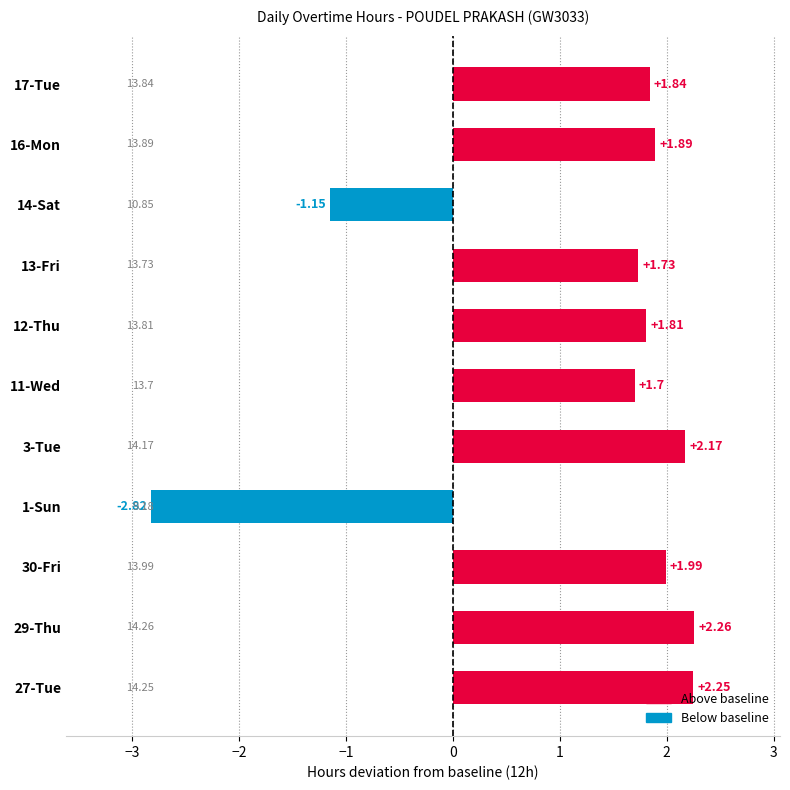

List the labels in order of value, largest first.

29-Thu, 27-Tue, 3-Tue, 30-Fri, 16-Mon, 17-Tue, 12-Thu, 13-Fri, 11-Wed, 14-Sat, 1-Sun